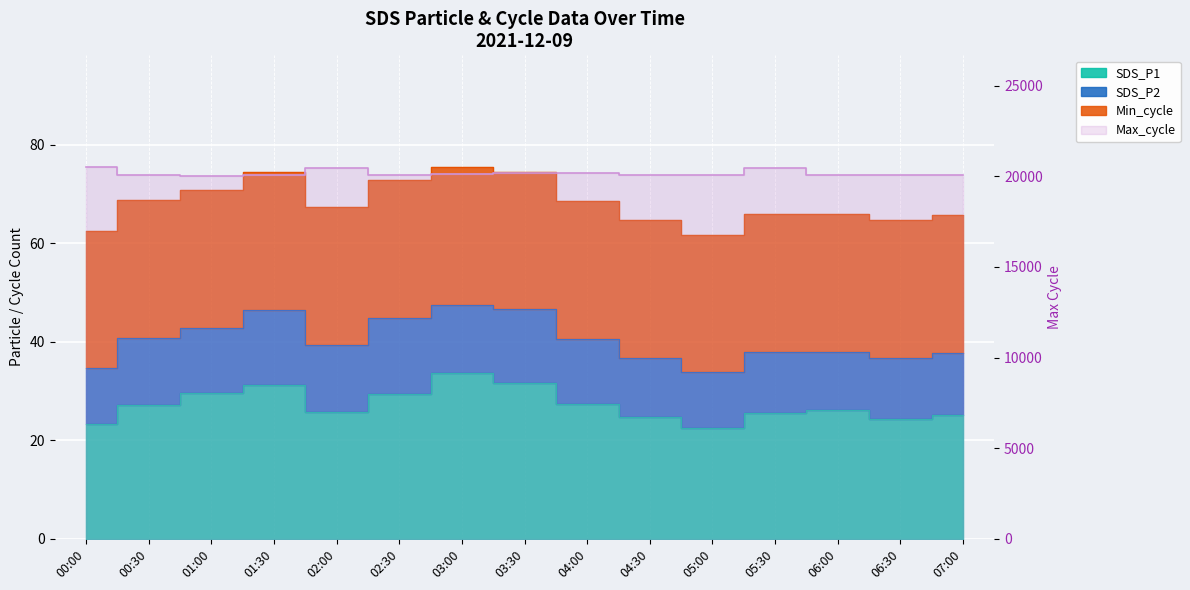

True or false: SDS_P1 and Max_cycle cross at least once.

False